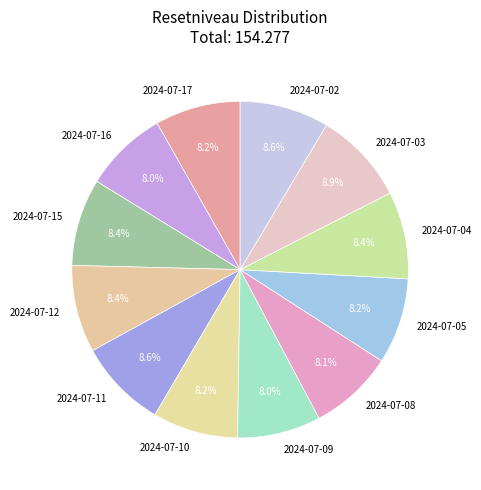

Count the number of slices in the pie.

12